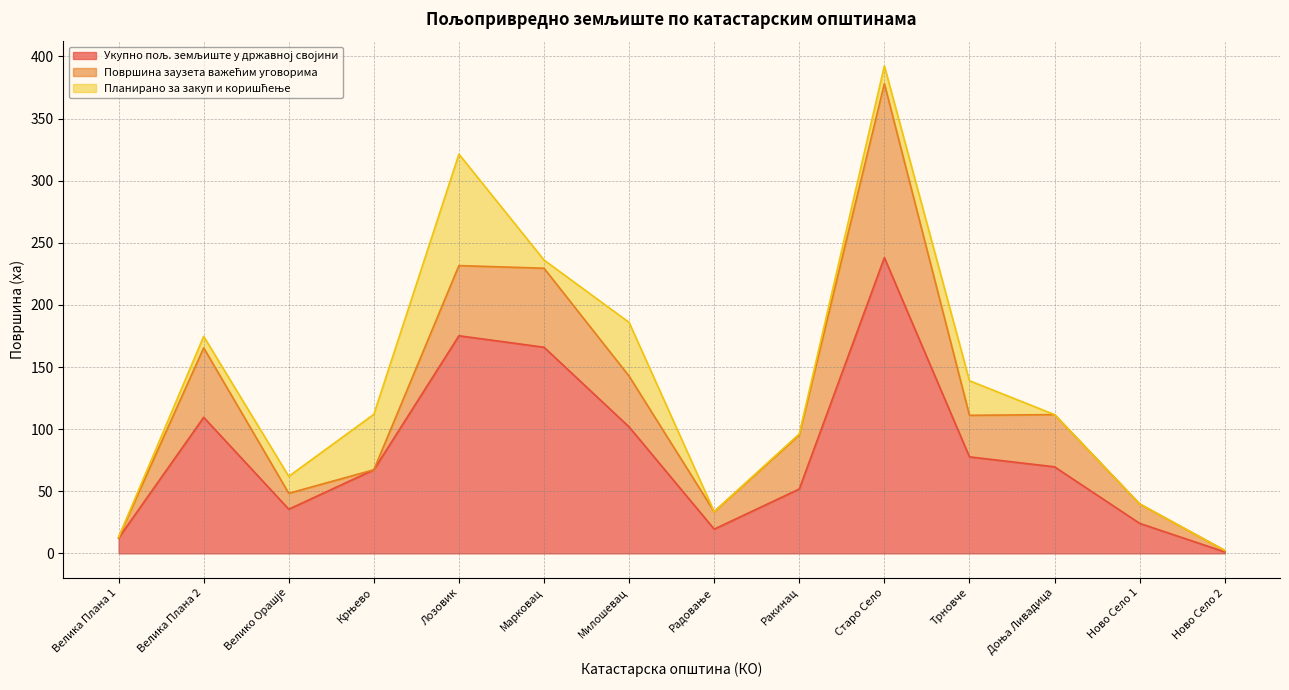

What is the lowest value of the Укупно пољ. земљиште у државној својини series?

1.2